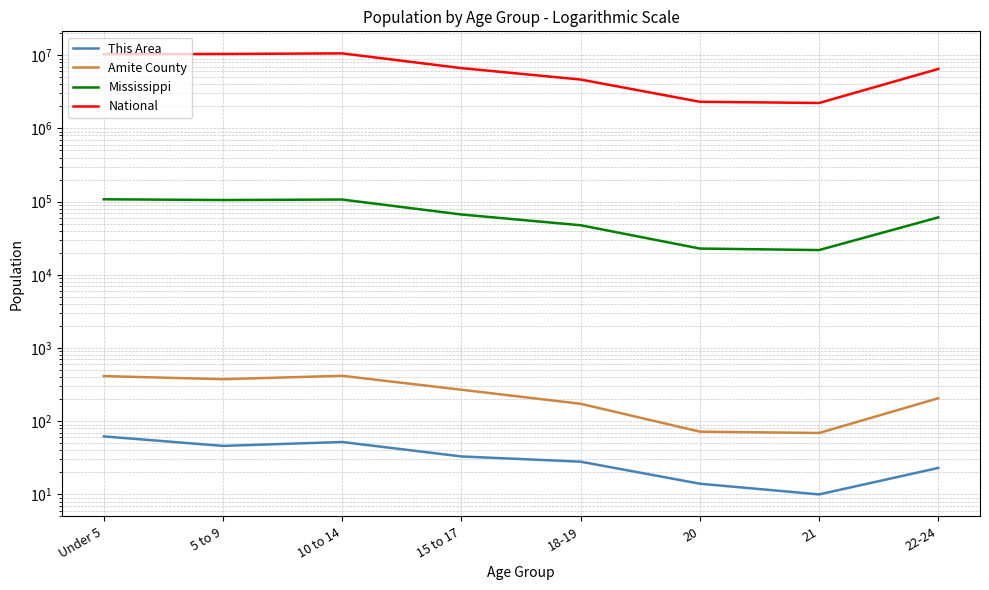

What is the approximate value of Mississippi at 18-19?

47495